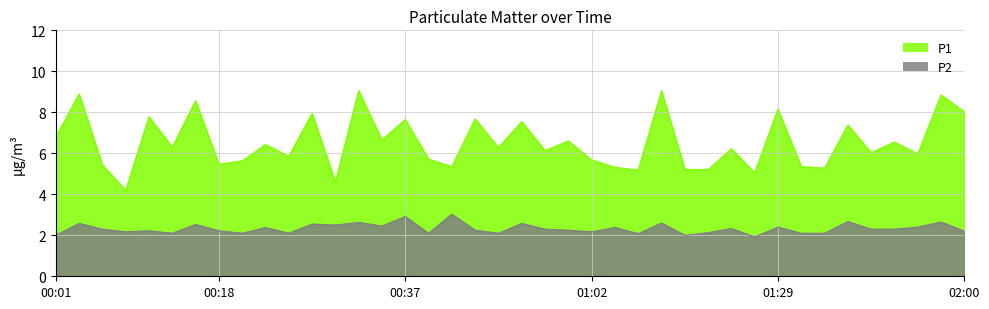

What is the value of the P1 point at the 3rd from the left?

5.4